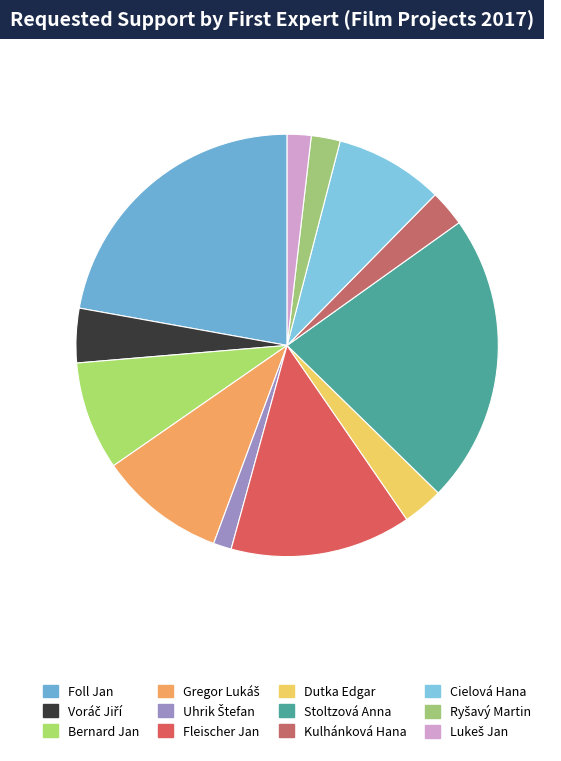

Which slice is the largest?

Foll Jan